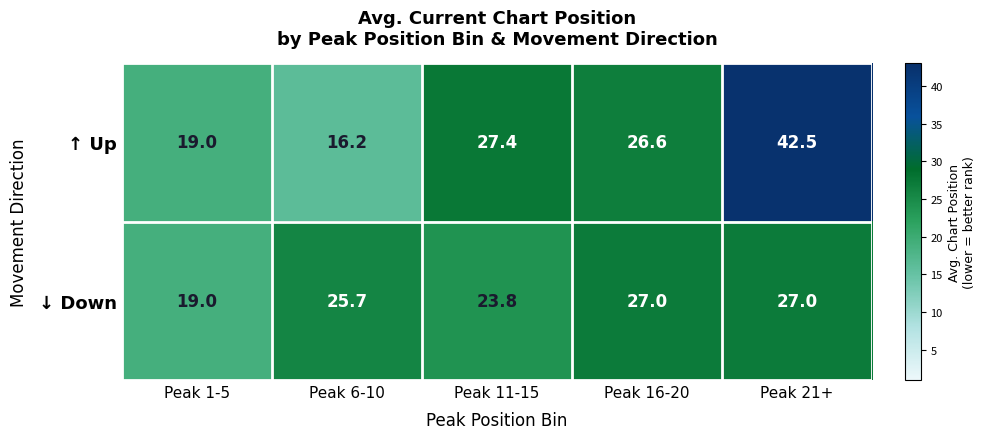

Reading left to right, extract all data points from this chart.

↑ Up: Peak 1-5=19.0	Peak 6-10=16.2	Peak 11-15=27.4	Peak 16-20=26.6	Peak 21+=42.5
↓ Down: Peak 1-5=19.0	Peak 6-10=25.7	Peak 11-15=23.8	Peak 16-20=27.0	Peak 21+=27.0